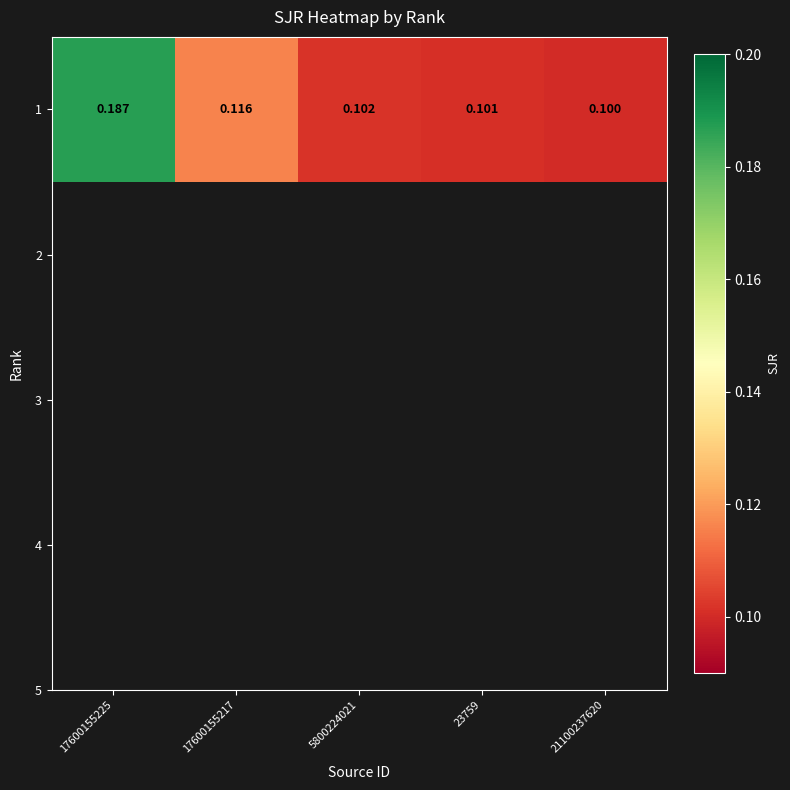

How many values are between 0 and 1?

5